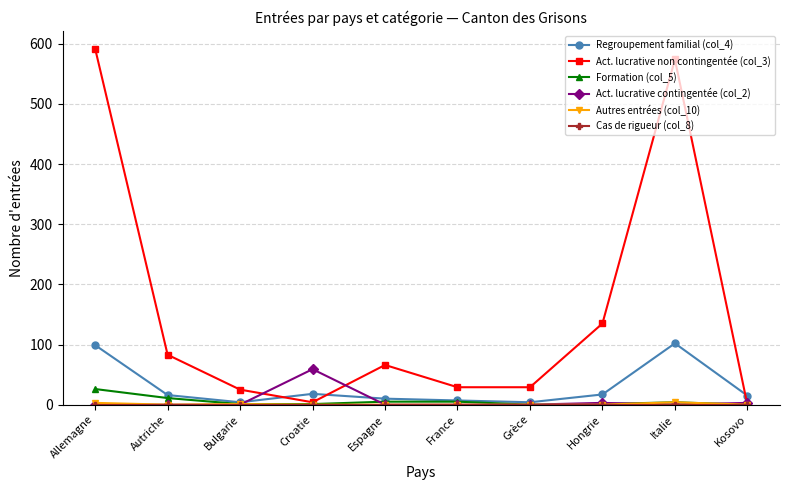

What is the label of the 5th point from the right?

France